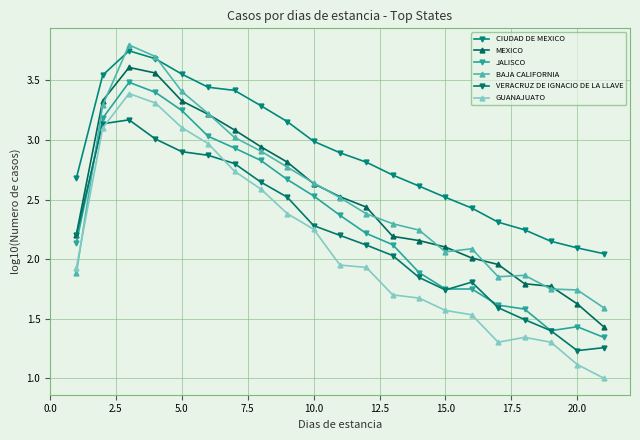

What is the value of the JALISCO point at the 5th from the left?

3.2